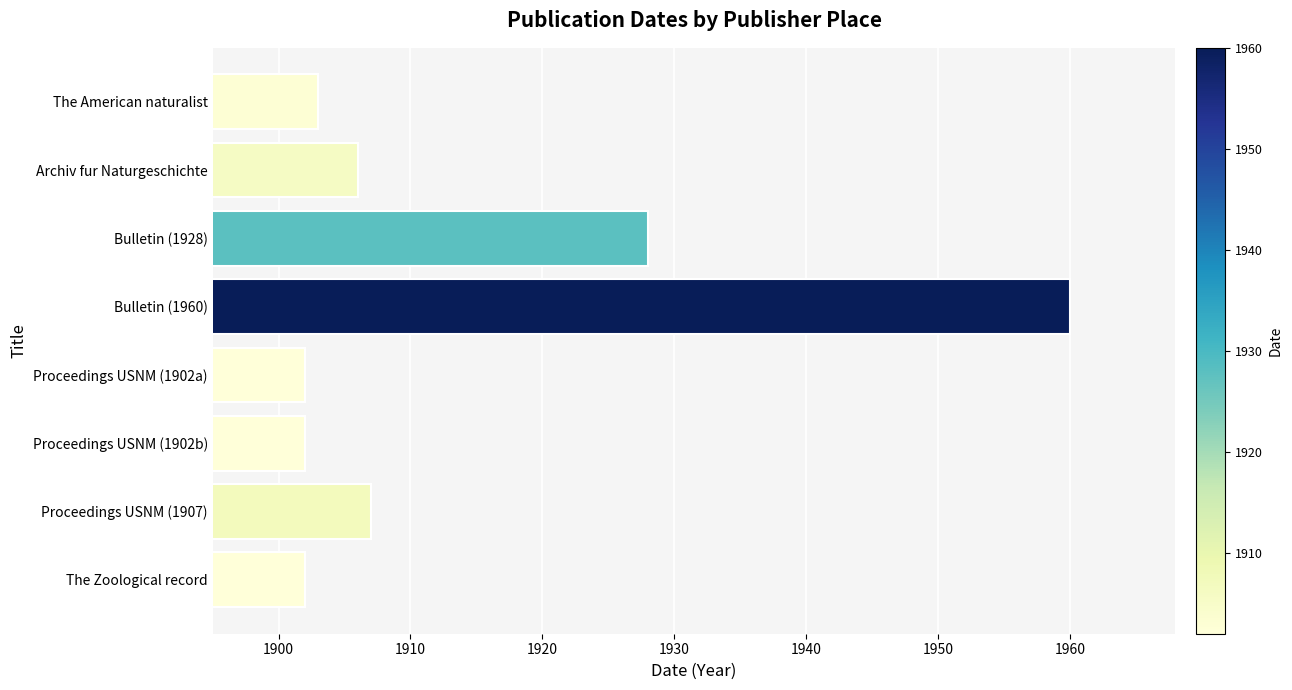

Is it true that the value at The Zoological record is 2679?

False